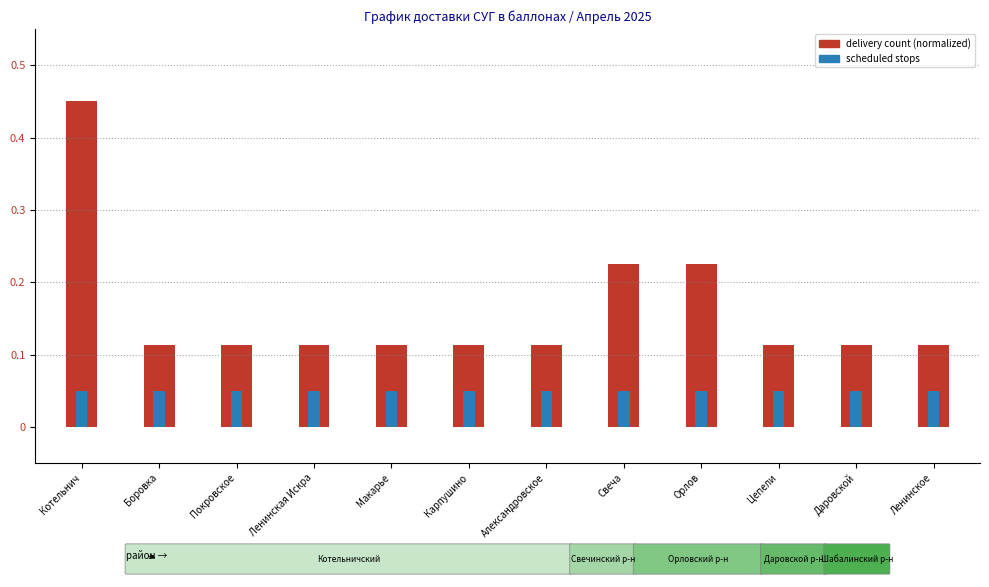

At which label does scheduled stops reach its minimum?

Котельнич